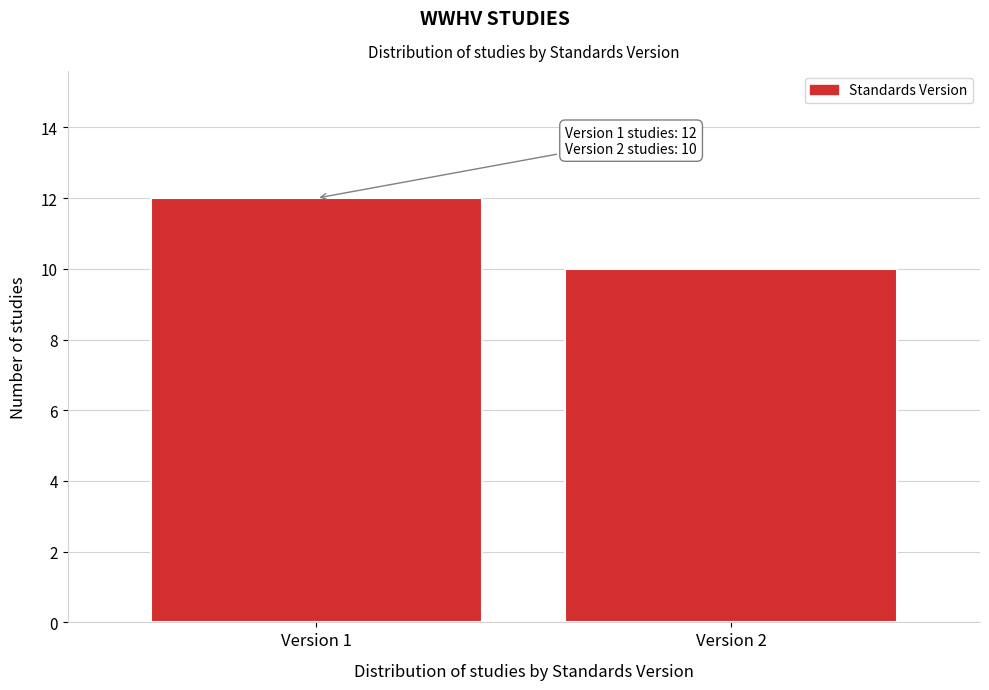

Reading right to left, list all the values displayed in this chart.

10	12